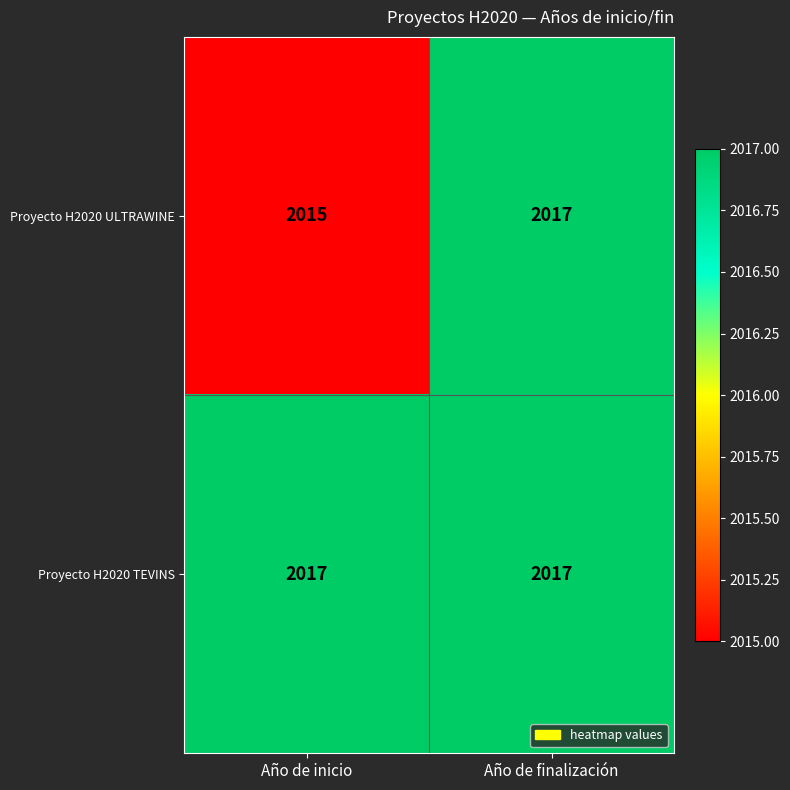

How many categories are shown in the chart?

2